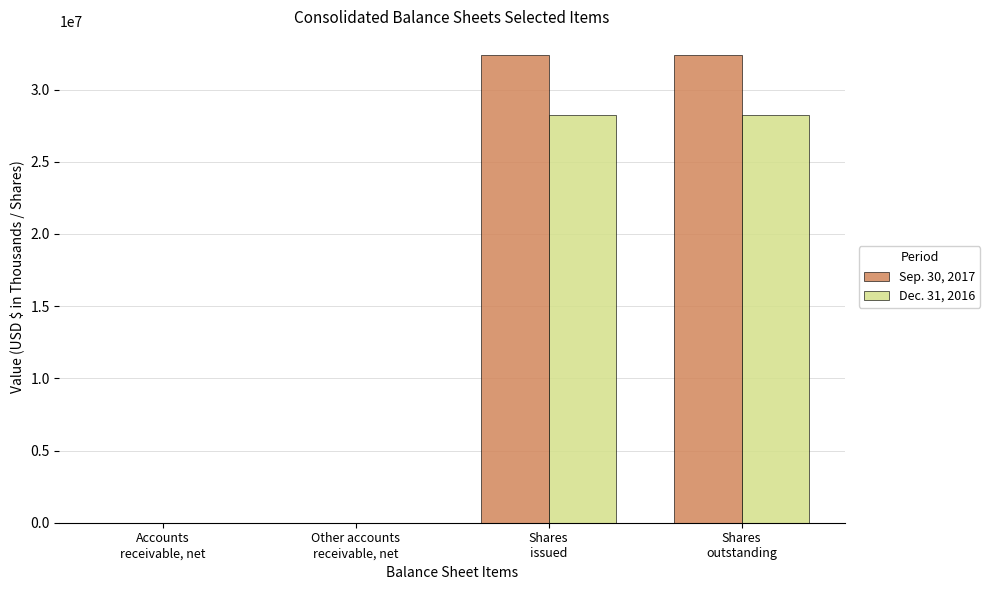

What is the sum of the Dec. 31, 2016 values at Shares
outstanding and Other accounts
receivable, net?

28262168